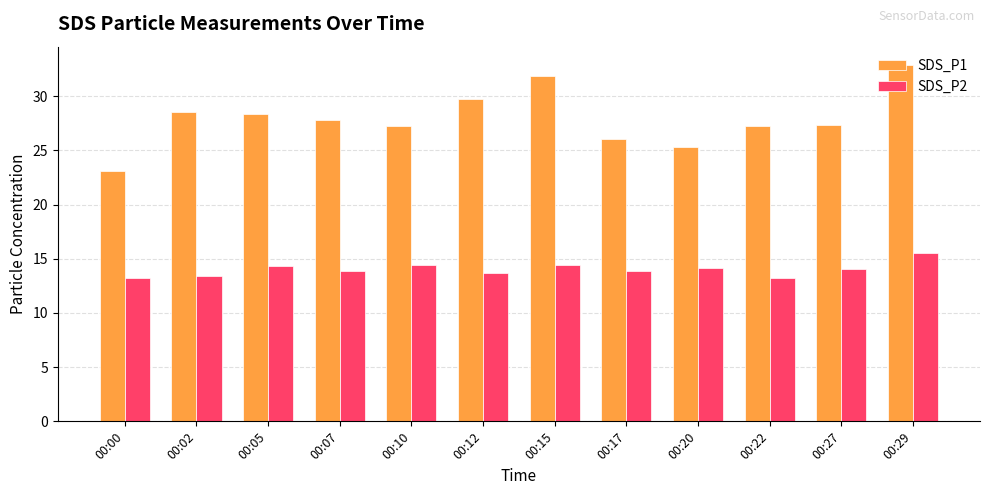

Are the bars grouped side by side (vs. stacked)?

Yes